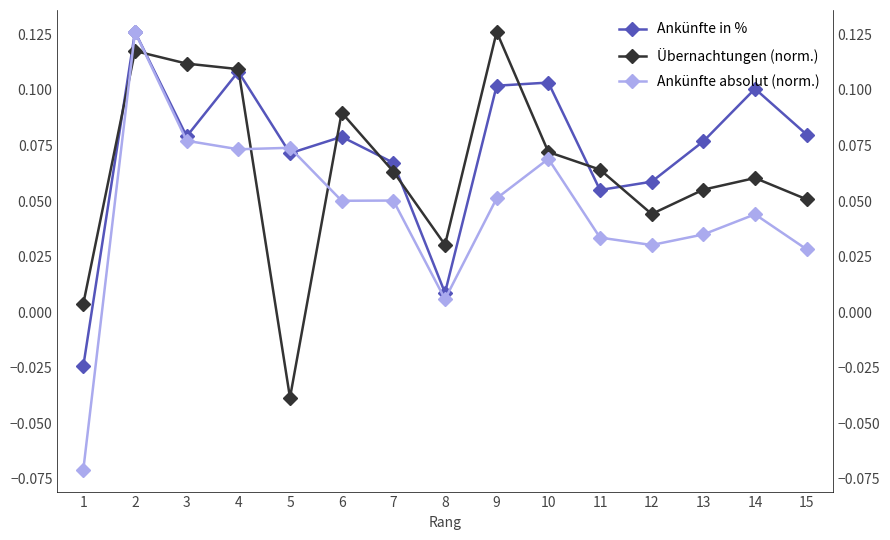

At which label is Ankünfte in % closest to 0?

8